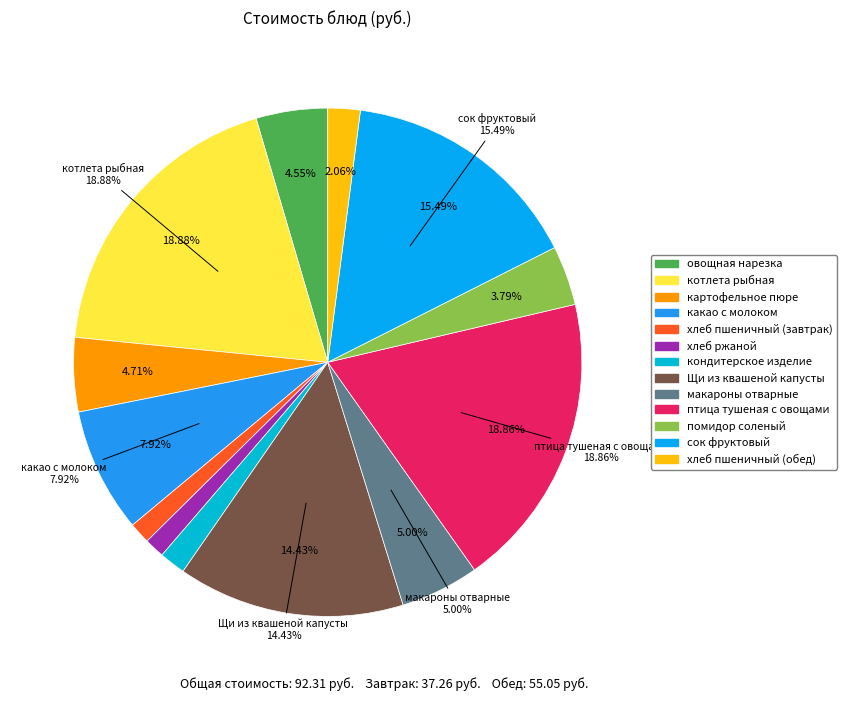

How many slices are in this pie chart?

13